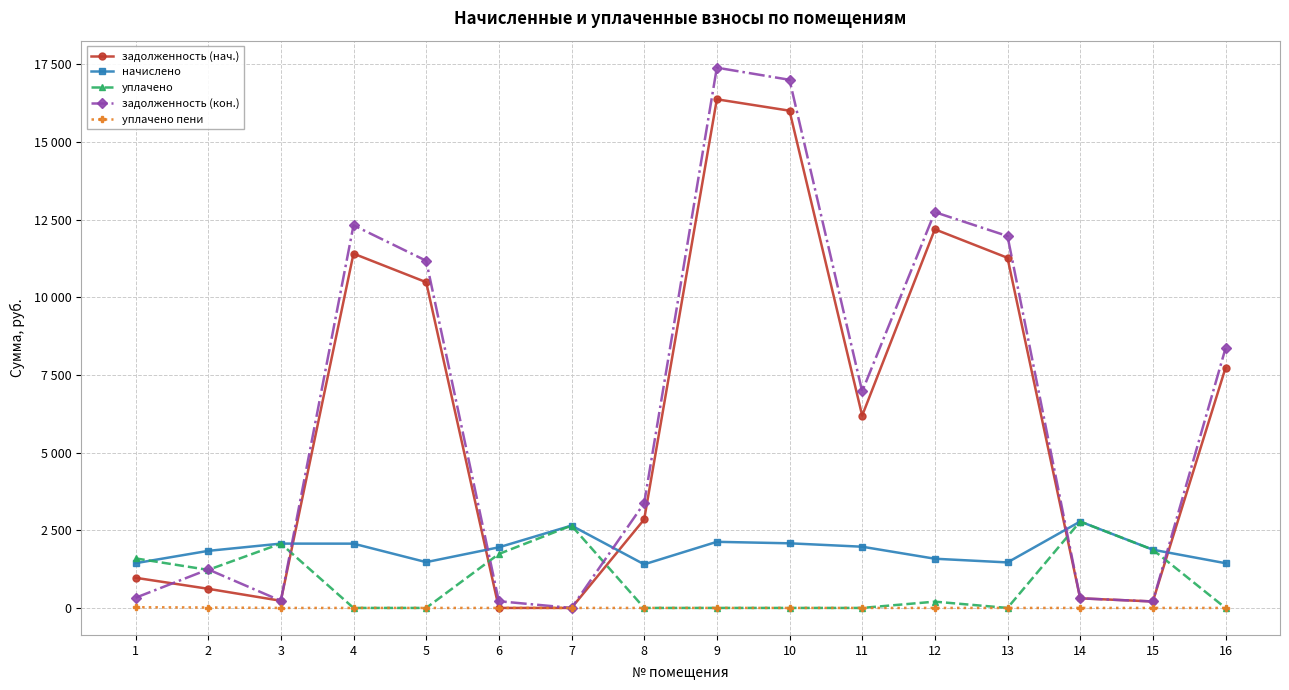

Is the value of уплачено at 10 greater than the value of задолженность (кон.) at 13?

No